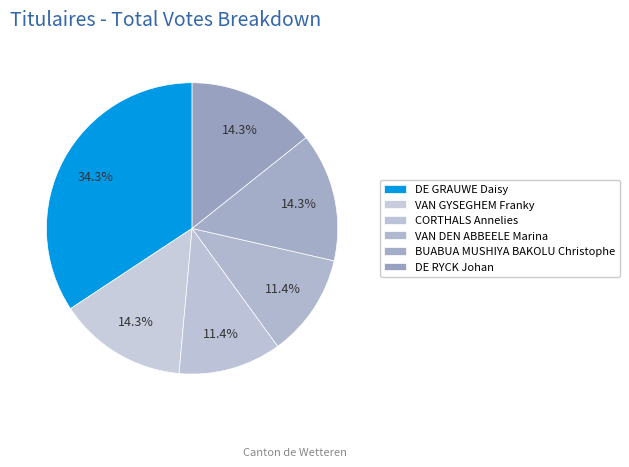

What is the largest slice in the pie chart?

DE GRAUWE Daisy